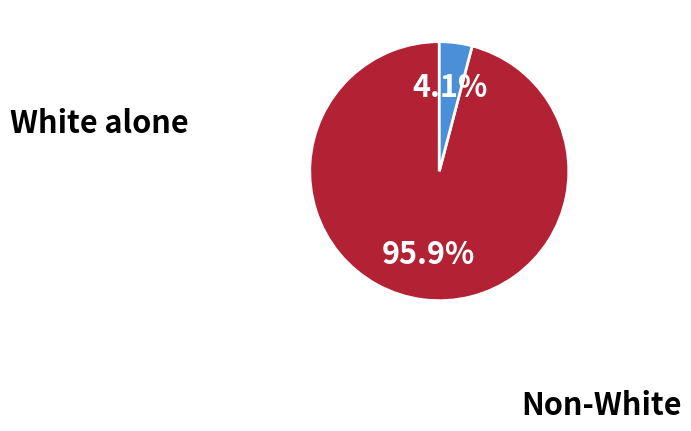

To the nearest percent, what is the difference between the largest and smallest slice percentages?

92%